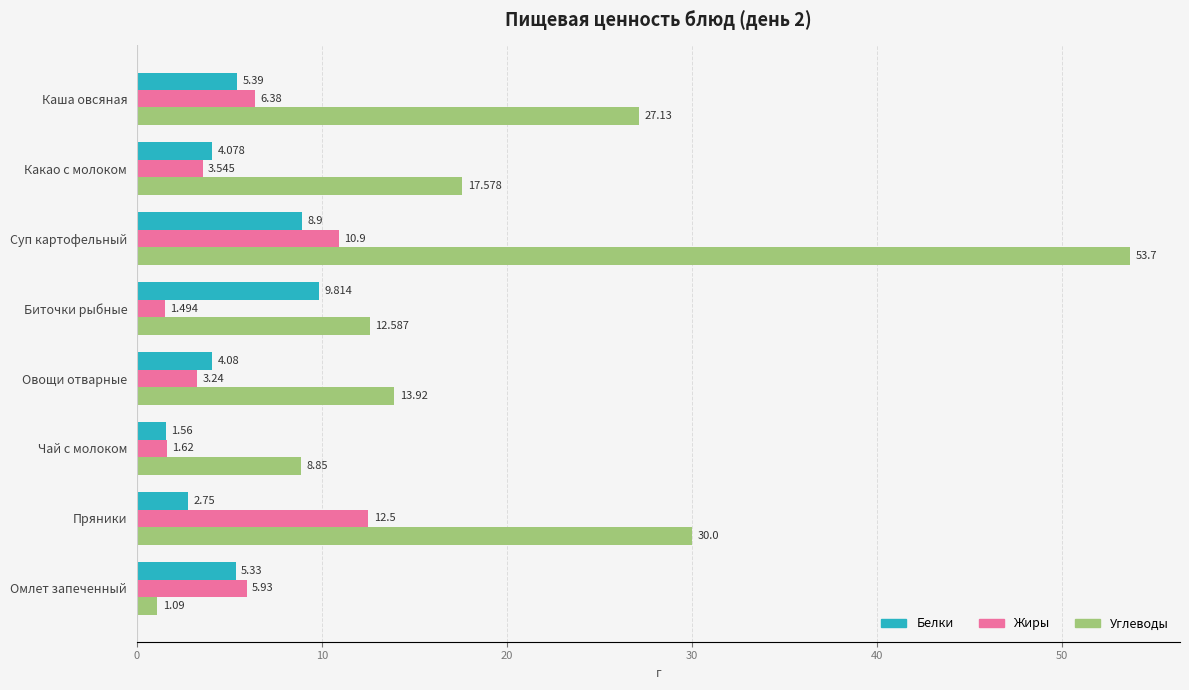

At which category is the sum across all series the highest?

Суп картофельный